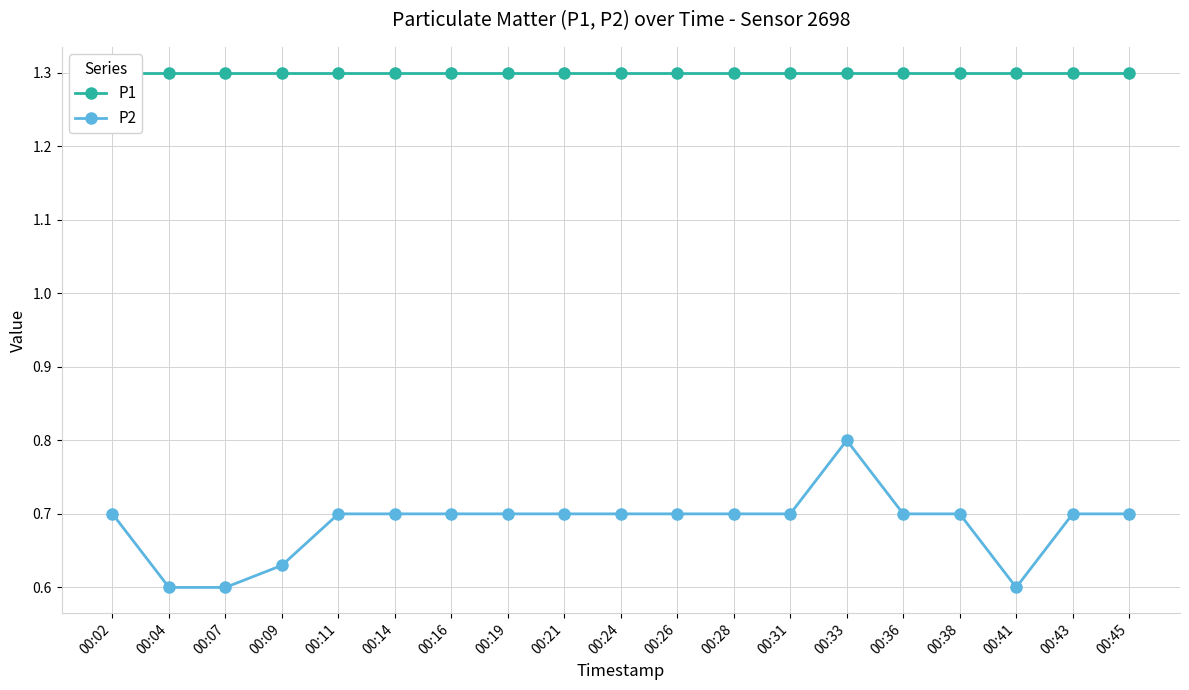

What is the value of the P2 point at the 13th from the left?

0.7